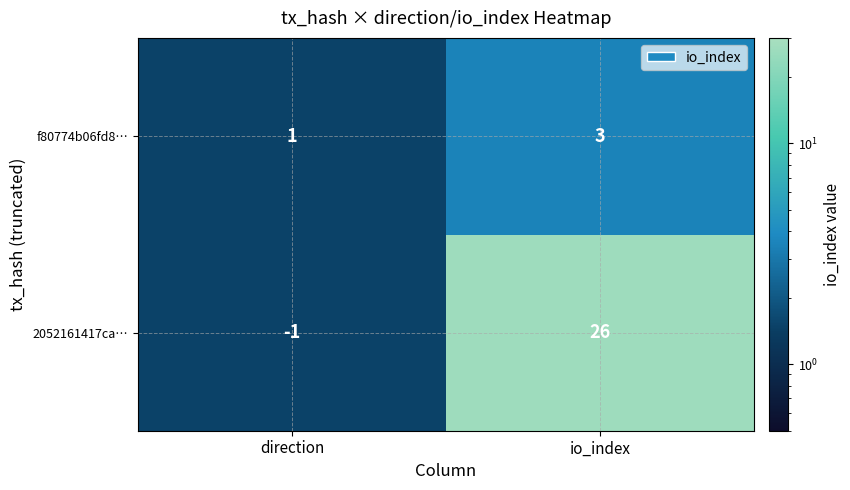

What is the sum of all 2052161417ca… values?

25